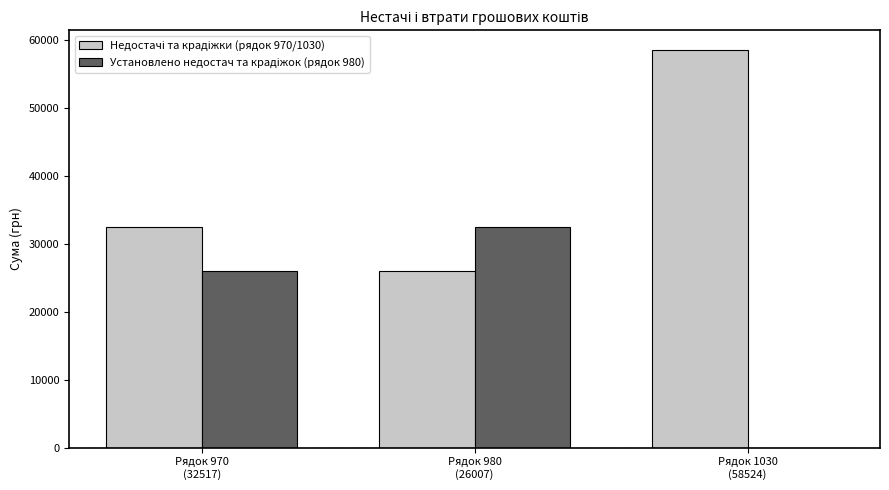

What is the label of the 1st bar from the left?

Рядок 970
(32517)